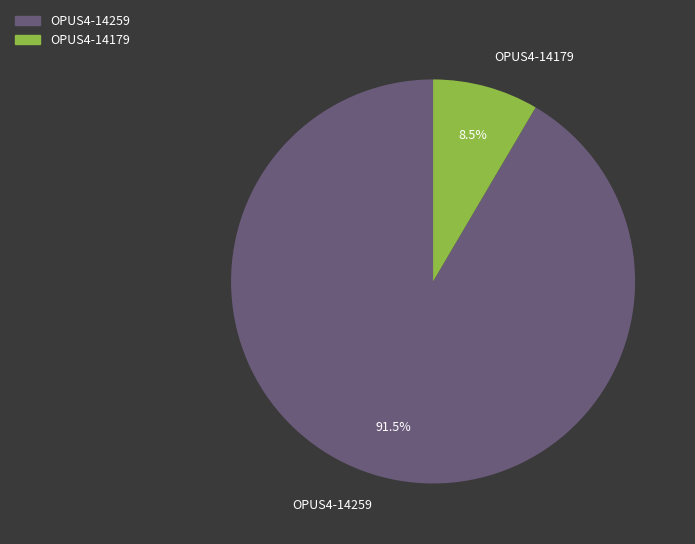

Rank the categories by value from highest to lowest.

OPUS4-14259, OPUS4-14179